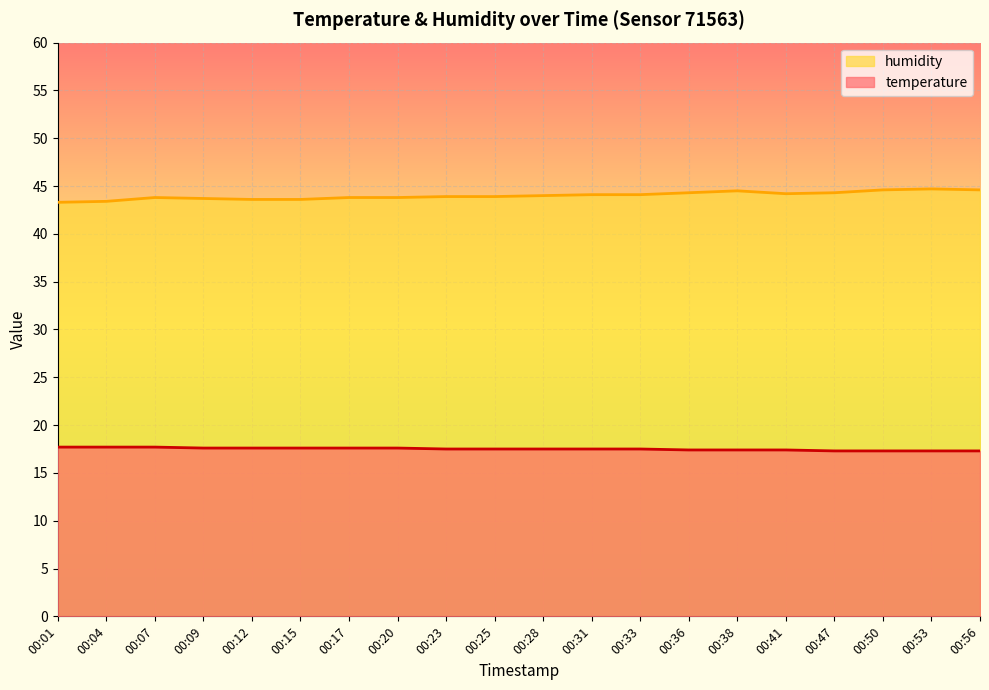

Which has a higher value, 00:20 or 00:15?

00:20